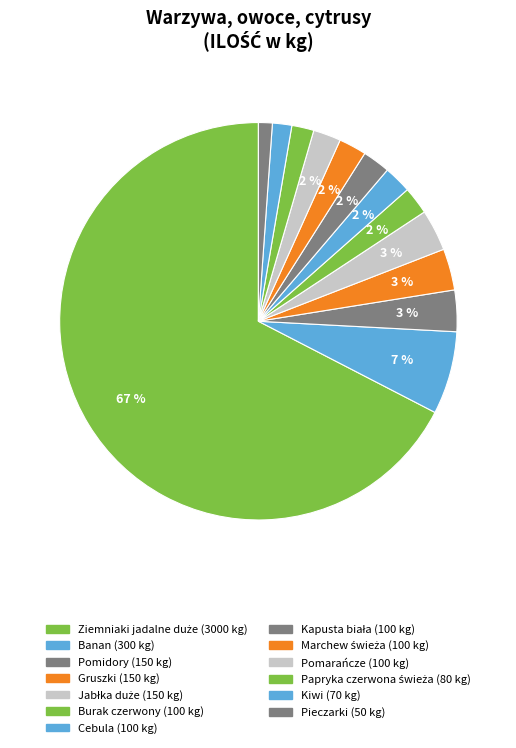

How many slices are in this pie chart?

13